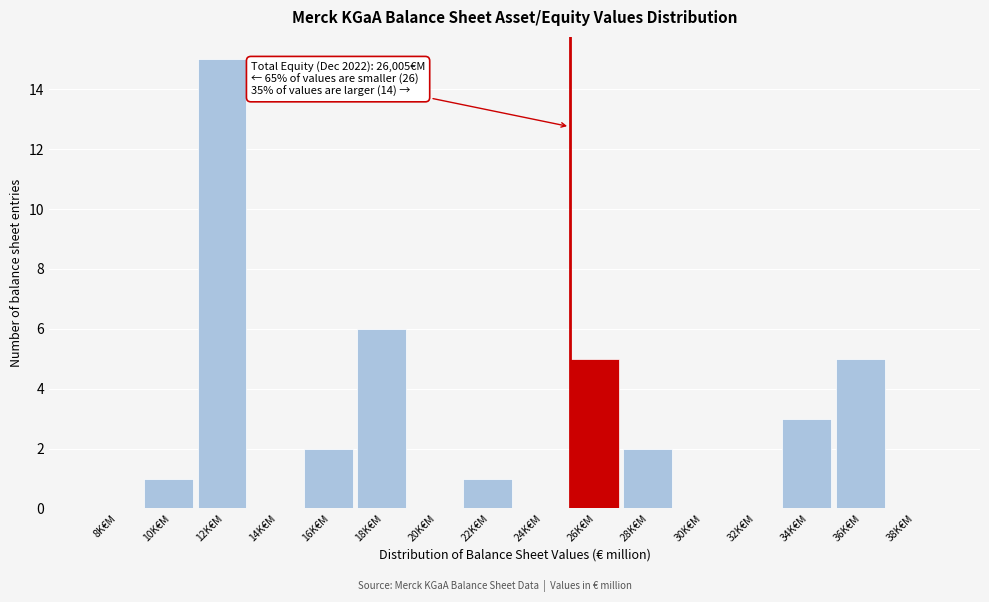

Reading left to right, extract all data points from this chart.

8K€M=0	10K€M=1	12K€M=15	14K€M=0	16K€M=2	18K€M=6	20K€M=0	22K€M=1	24K€M=0	26K€M=5	28K€M=2	30K€M=0	32K€M=0	34K€M=3	36K€M=5	38K€M=0